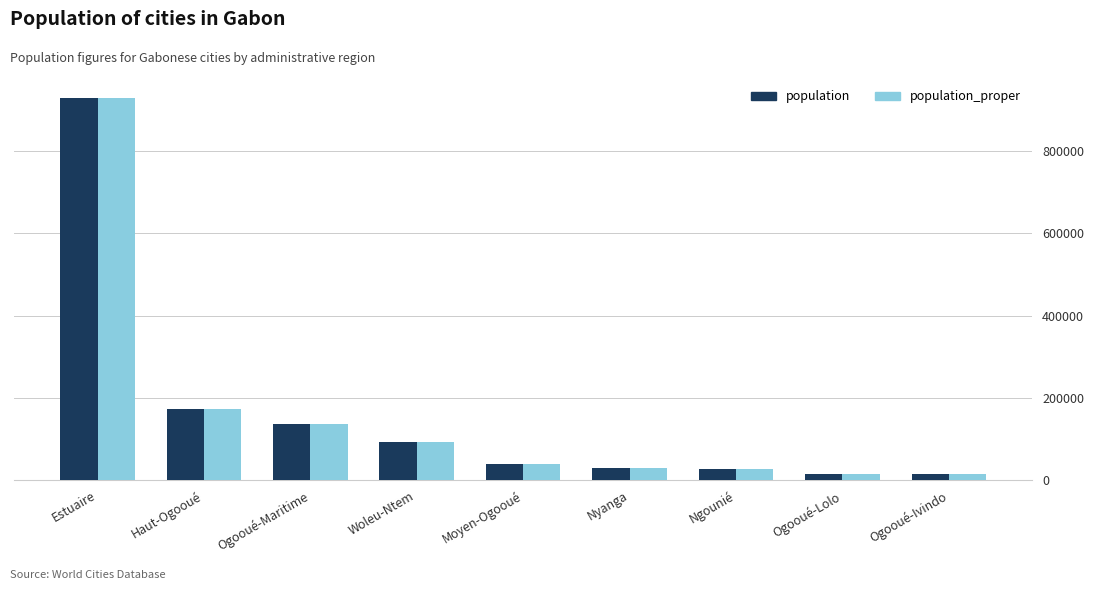

What is the difference between the population_proper values at Ngounié and Moyen-Ogooué?

12206